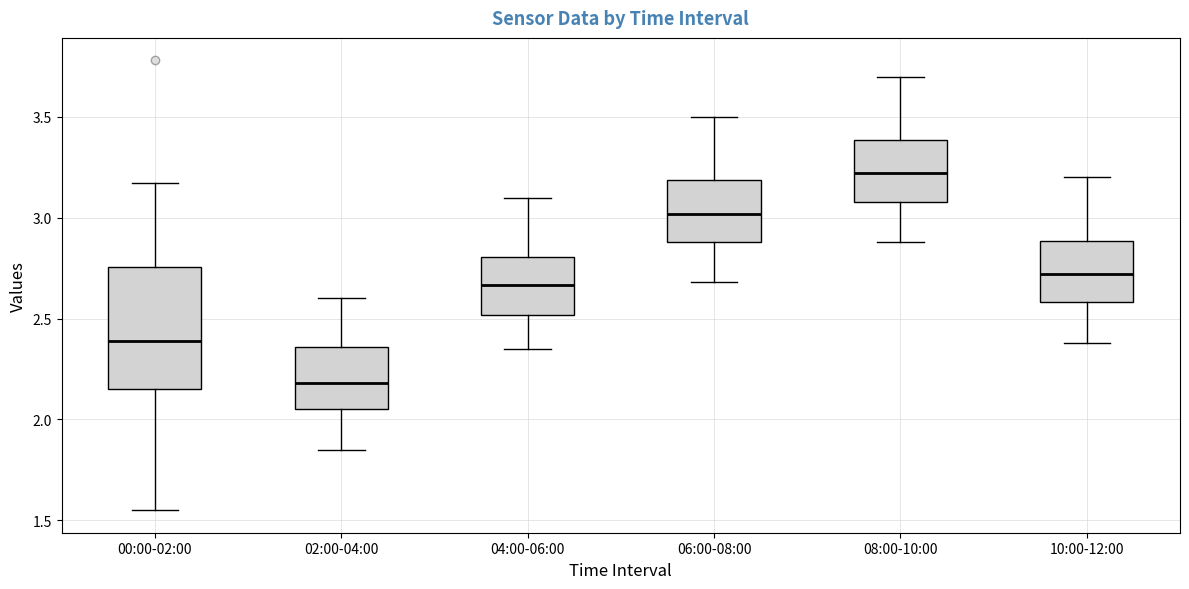

Reading left to right, transcribe this box plot: for each box, give where its median line is, the range the box spans, and where its two whiskers end, as read against the y-axis. The values are not printed on the chart, so give them approximately, as read against the axis.

00:00-02:00: median 2.40, box 2.15 to 2.75, whiskers 1.55 to 3.15
02:00-04:00: median 2.20, box 2.05 to 2.35, whiskers 1.85 to 2.60
04:00-06:00: median 2.65, box 2.50 to 2.80, whiskers 2.35 to 3.10
06:00-08:00: median 3.00, box 2.90 to 3.20, whiskers 2.70 to 3.50
08:00-10:00: median 3.20, box 3.10 to 3.40, whiskers 2.90 to 3.70
10:00-12:00: median 2.70, box 2.60 to 2.90, whiskers 2.40 to 3.20